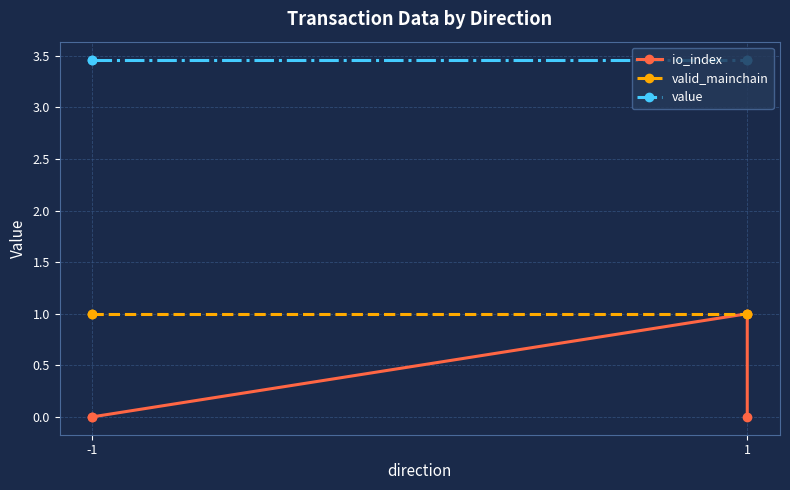

Which series has the largest range (max minus min)?

io_index